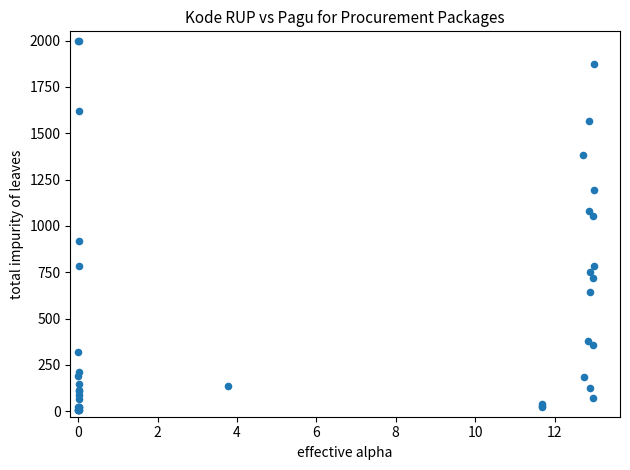

What Y value in the scatter plot is closest to 1001?

1052.2